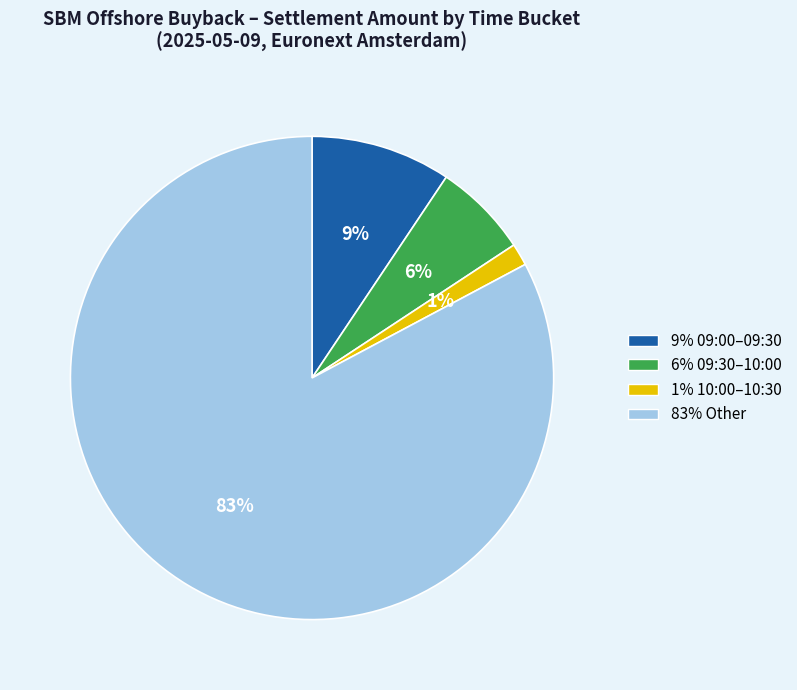

Is there any slice that represents more than half of the pie?

Yes